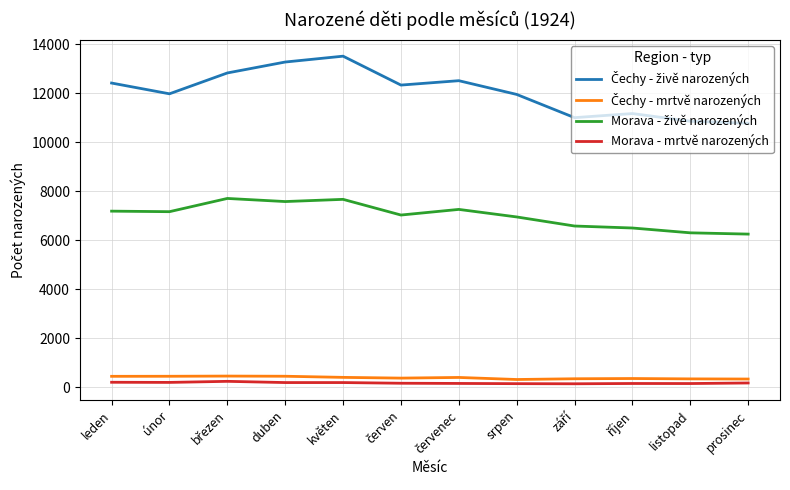

Is this an area chart (filled region under the line)?

No